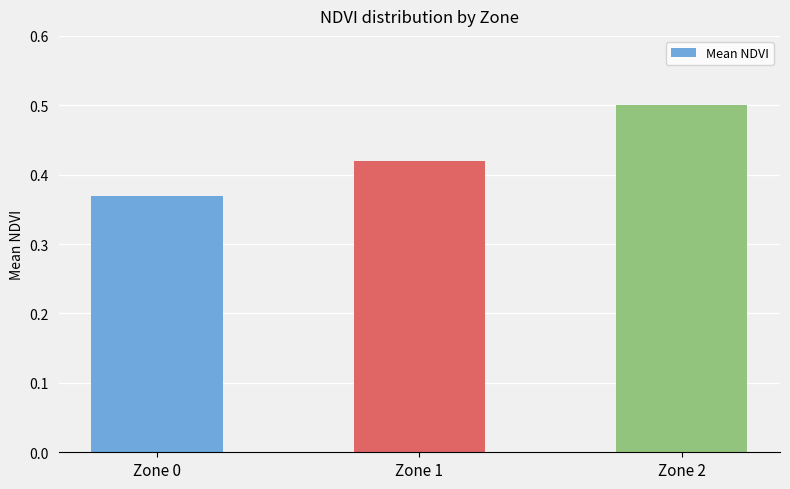

What is the value of the 3rd bar from the left?

0.5